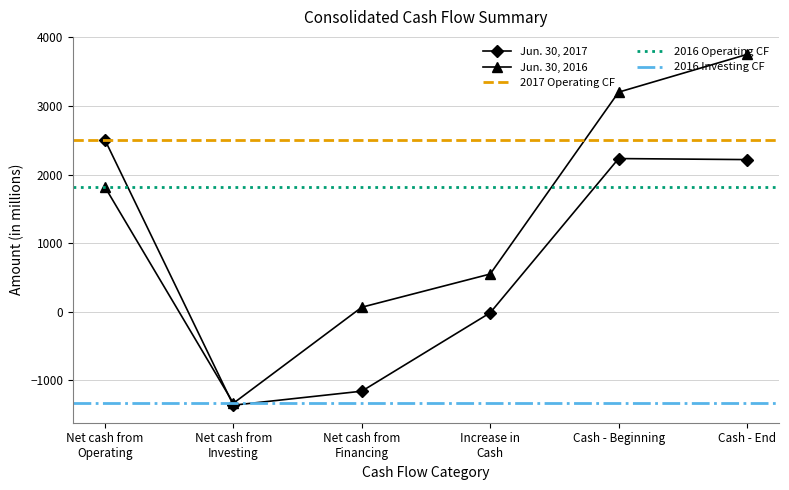

How many values in the Jun. 30, 2017 series exceed 2218?

2